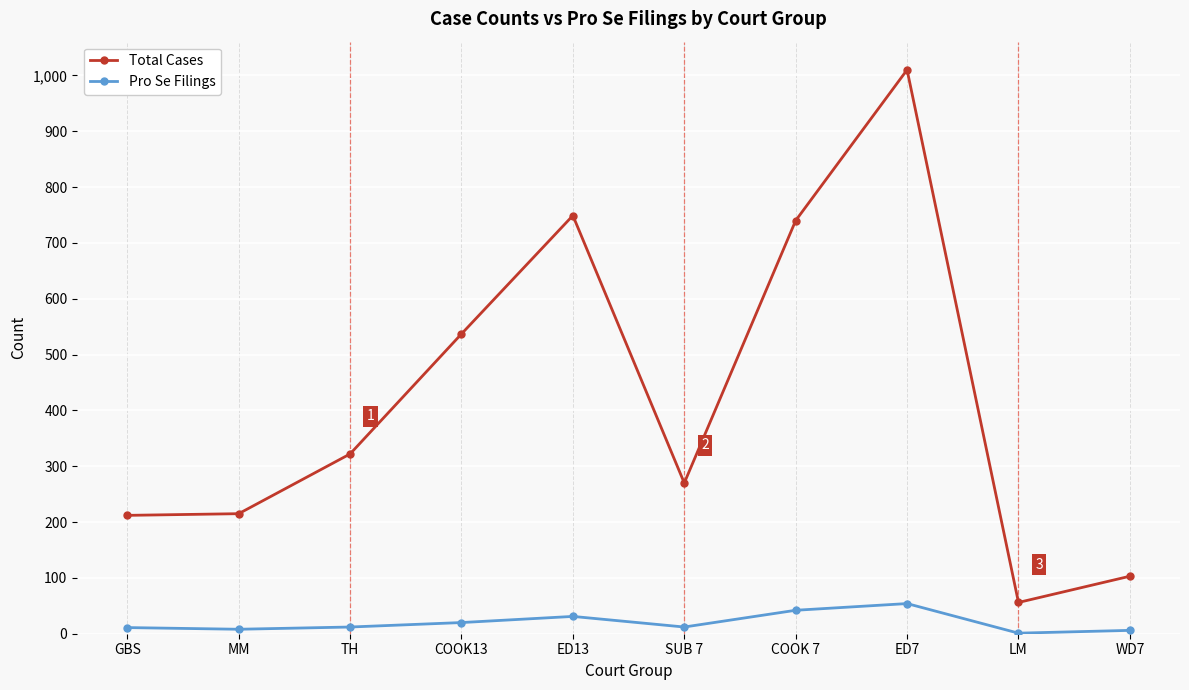

Which series has the largest total across all categories?

Total Cases